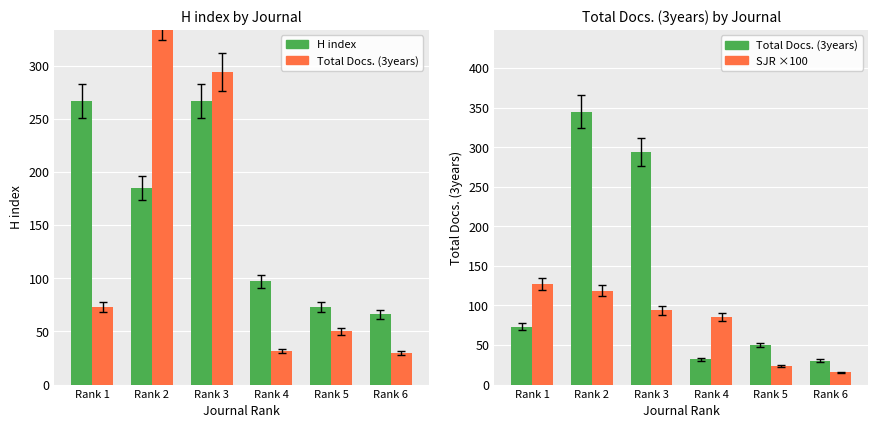

Does the chart contain stacked bars?

No